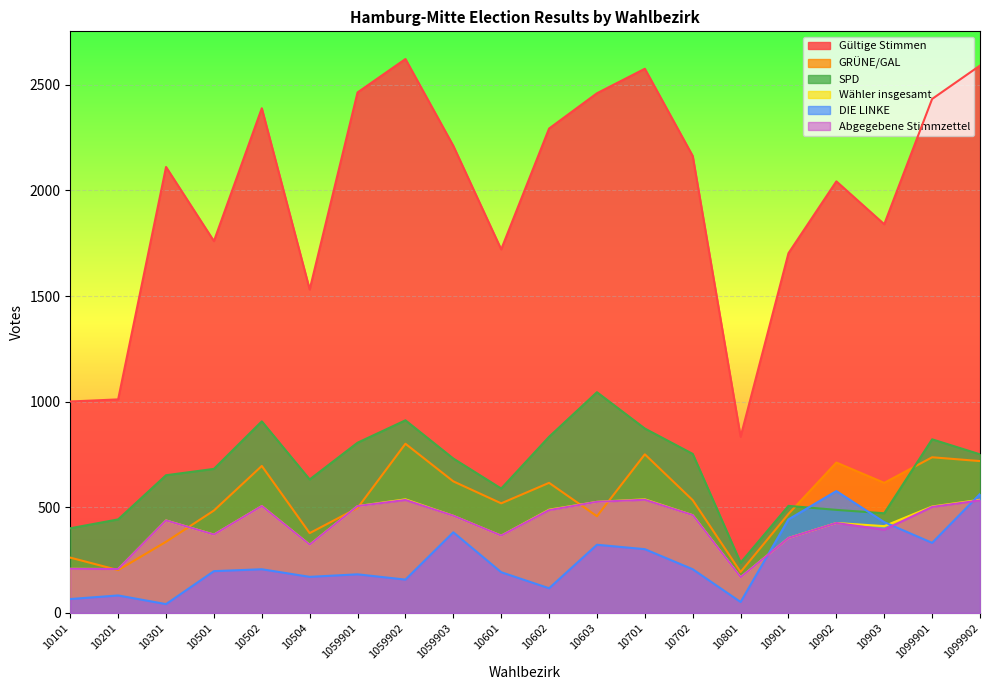

Read the SPD value at 1099901, to the nearest 50.

800